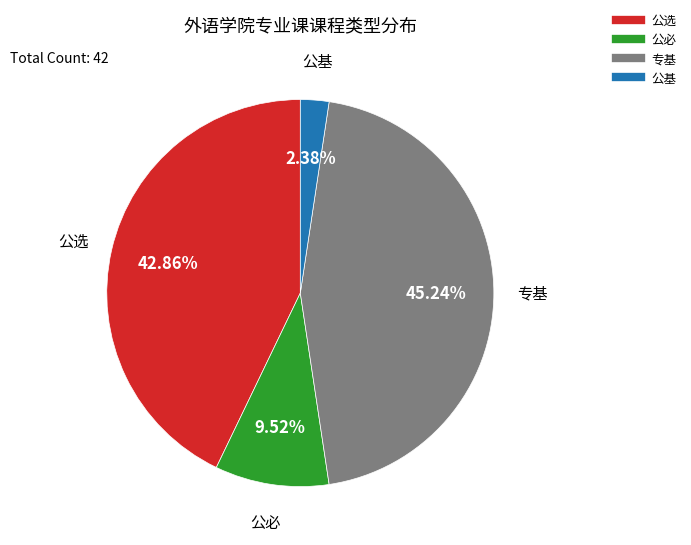

Which slice is the smallest?

公基